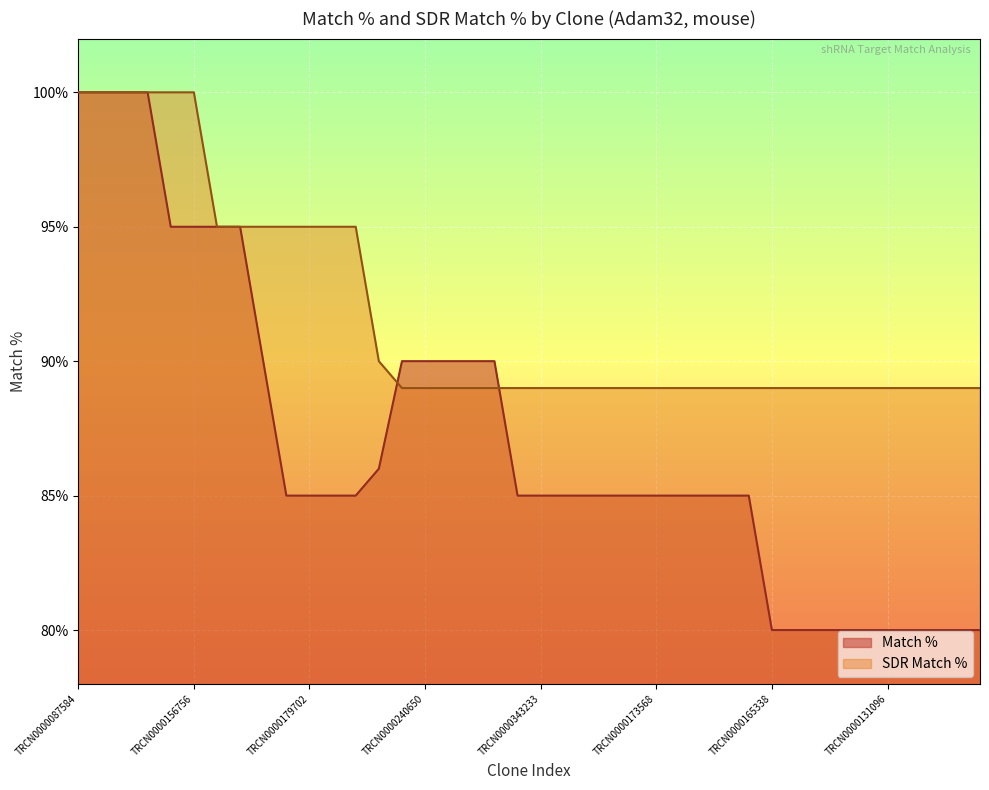

How many times do SDR Match % and Match % cross each other?

2